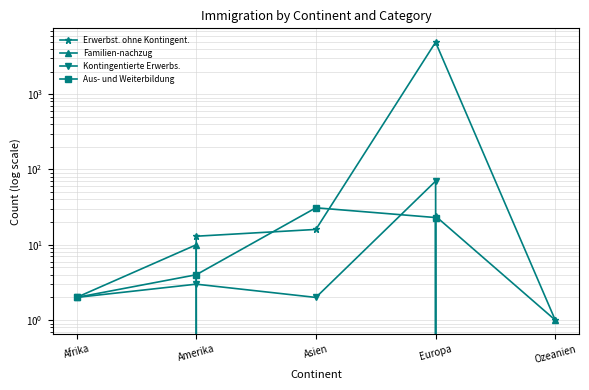

In Erwerbst. ohne Kontingent., how many points are higher than both neighbors (excluding endpoints)?

1